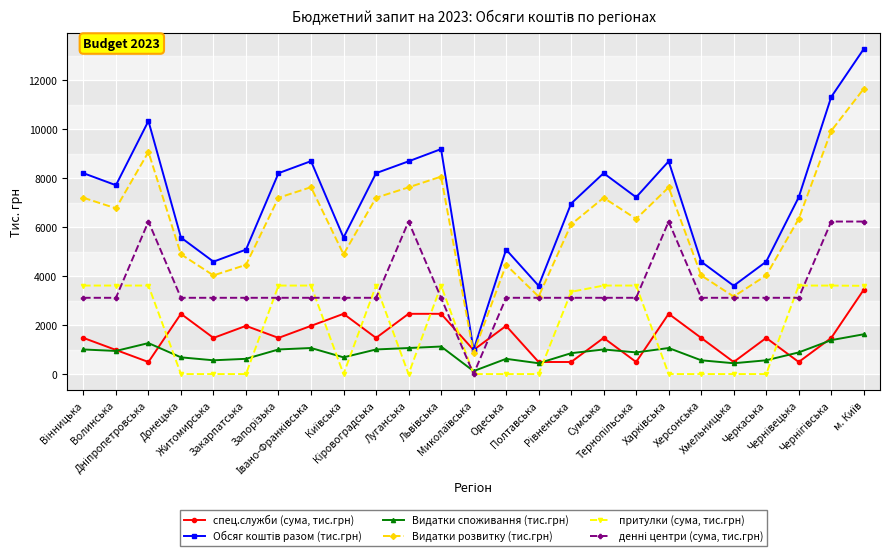

True or false: Видатки споживання (тис.грн) has more than 0 points higher than both neighbors.

True